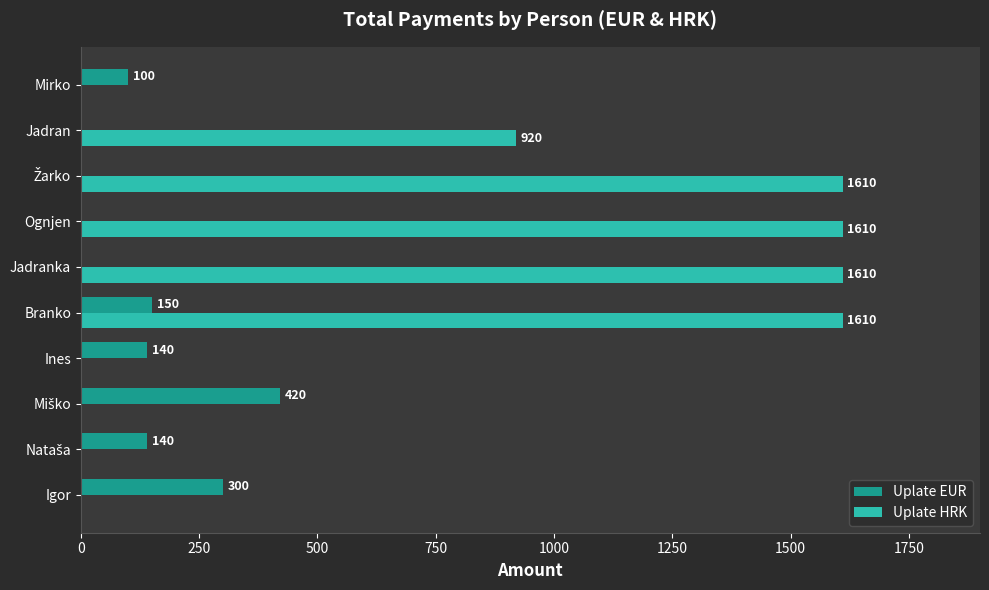

Which series has the largest range (max minus min)?

Uplate HRK